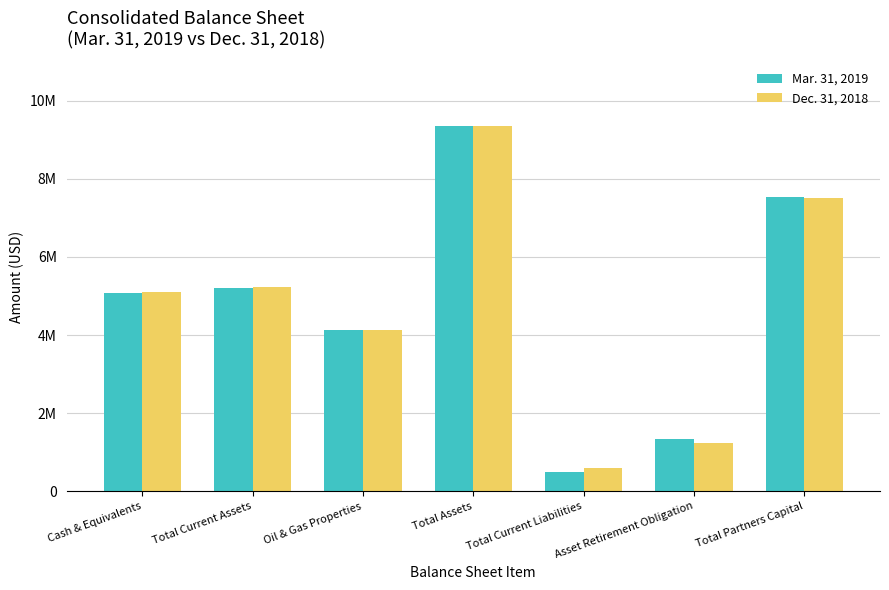

What are all the series names shown in the legend?

Mar. 31, 2019, Dec. 31, 2018